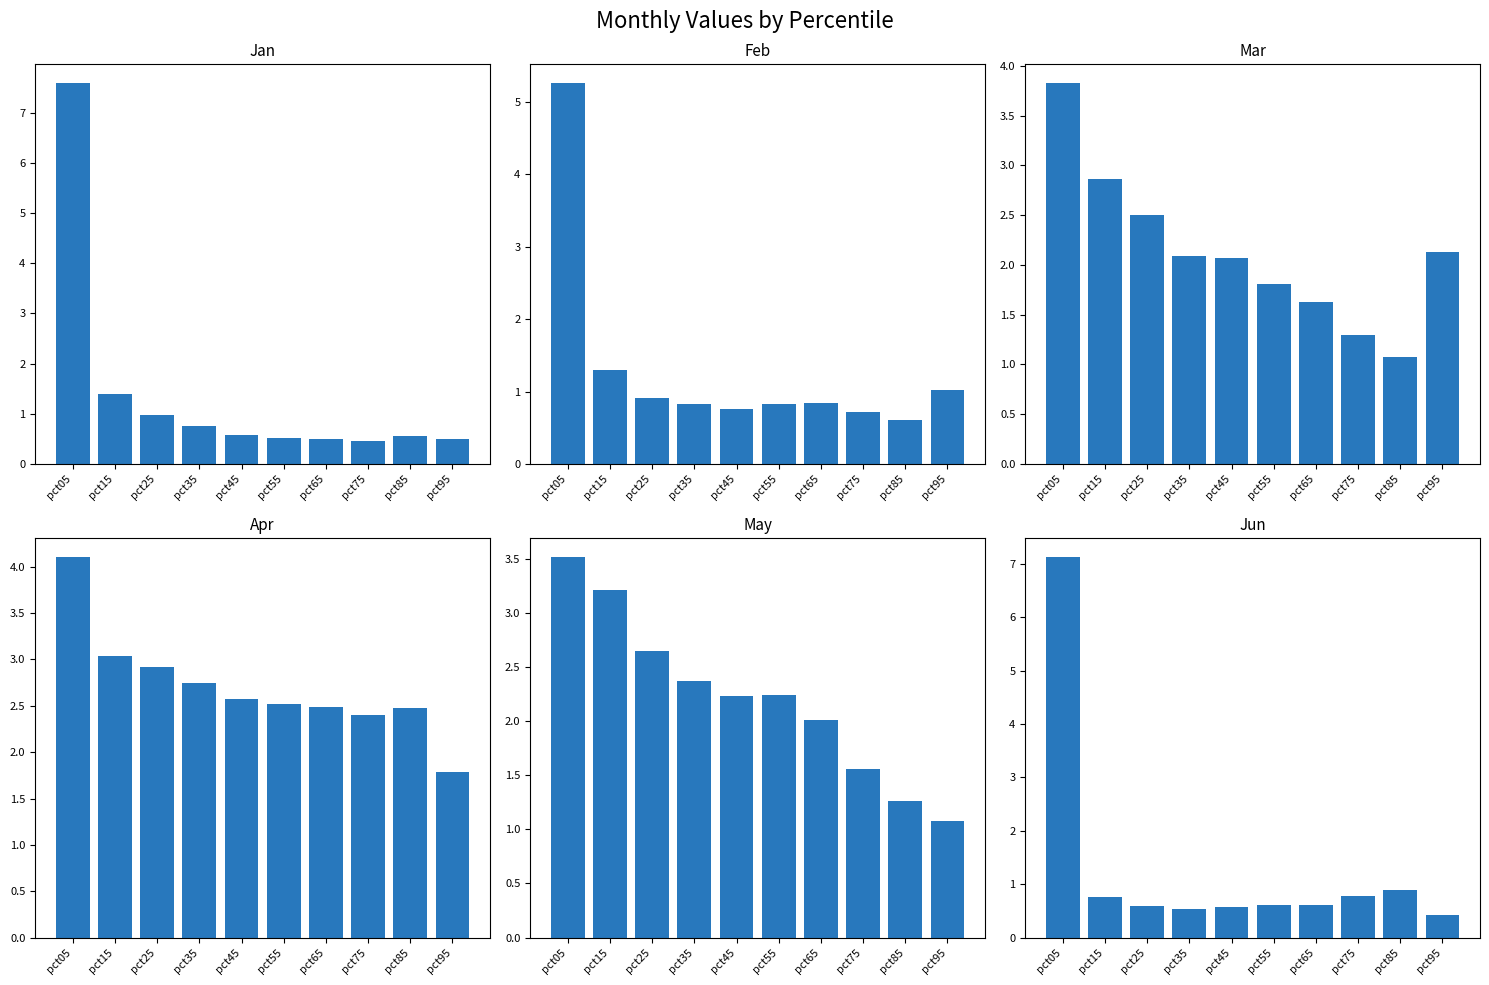

Reading left to right, transcribe all the data shown in this chart.

Jan: pct05=7.6	pct15=1.4	pct25=1.0	pct35=0.8	pct45=0.6	pct55=0.5	pct65=0.5	pct75=0.5	pct85=0.6	pct95=0.5
Feb: pct05=5.3	pct15=1.3	pct25=0.9	pct35=0.8	pct45=0.8	pct55=0.8	pct65=0.8	pct75=0.7	pct85=0.6	pct95=1.0
Mar: pct05=3.8	pct15=2.9	pct25=2.5	pct35=2.1	pct45=2.1	pct55=1.8	pct65=1.6	pct75=1.3	pct85=1.1	pct95=2.1
Apr: pct05=4.1	pct15=3.0	pct25=2.9	pct35=2.7	pct45=2.6	pct55=2.5	pct65=2.5	pct75=2.4	pct85=2.5	pct95=1.8
May: pct05=3.5	pct15=3.2	pct25=2.7	pct35=2.4	pct45=2.2	pct55=2.2	pct65=2.0	pct75=1.6	pct85=1.3	pct95=1.1
Jun: pct05=7.1	pct15=0.8	pct25=0.6	pct35=0.5	pct45=0.6	pct55=0.6	pct65=0.6	pct75=0.8	pct85=0.9	pct95=0.4